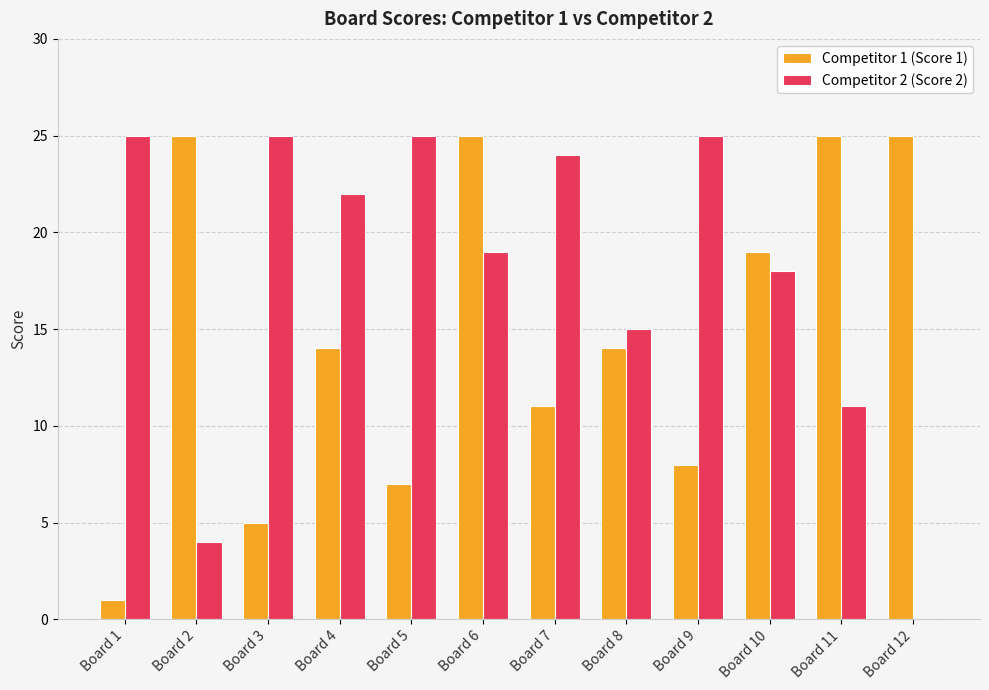

Is the value of Competitor 1 (Score 1) at Board 3 greater than the value of Competitor 2 (Score 2) at Board 8?

No